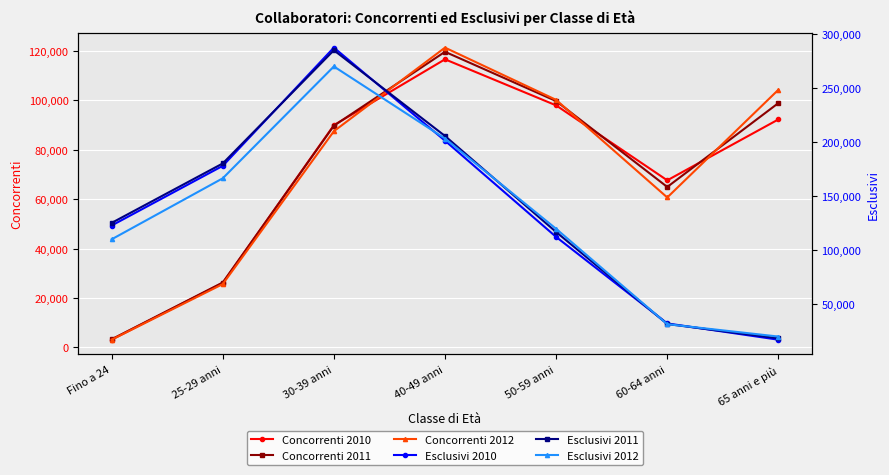

What are all the series names shown in the legend?

Concorrenti 2010, Concorrenti 2011, Concorrenti 2012, Esclusivi 2010, Esclusivi 2011, Esclusivi 2012